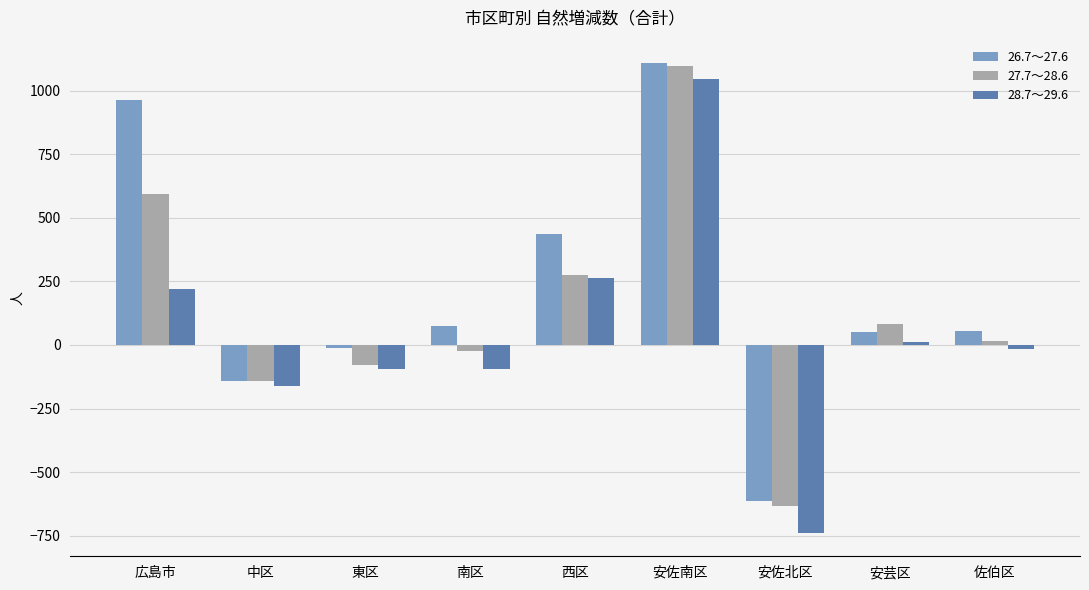

How many values in 28.7～29.6 are above zero?

4